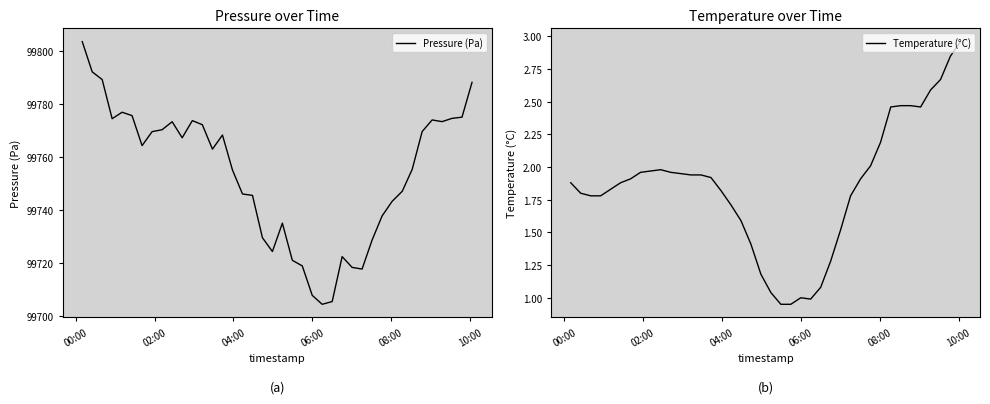

Reading left to right, list all the values displayed in this chart.

Pressure (Pa): 99803.6	99792.2	99789.3	99774.5	99776.9	99775.7	99764.3	99769.6	99770.3	99773.4	99767.3	99773.8	99772.2	99763.0	99768.3	99755.1	99746.1	99745.5	99729.5	99724.3	99735.0	99721.0	99718.9	99707.7	99704.4	99705.4	99722.4	99718.3	99717.7	99728.6	99737.7	99743.2	99747.1	99755.4	99769.6	99774.0	99773.4	99774.6	99775.1	99788.2
Temperature (°C): 1.9	1.8	1.8	1.8	1.8	1.9	1.9	2.0	2.0	2.0	2.0	1.9	1.9	1.9	1.9	1.8	1.7	1.6	1.4	1.2	1.0	0.9	0.9	1.0	1.0	1.1	1.3	1.5	1.8	1.9	2.0	2.2	2.5	2.5	2.5	2.5	2.6	2.7	2.9	3.0